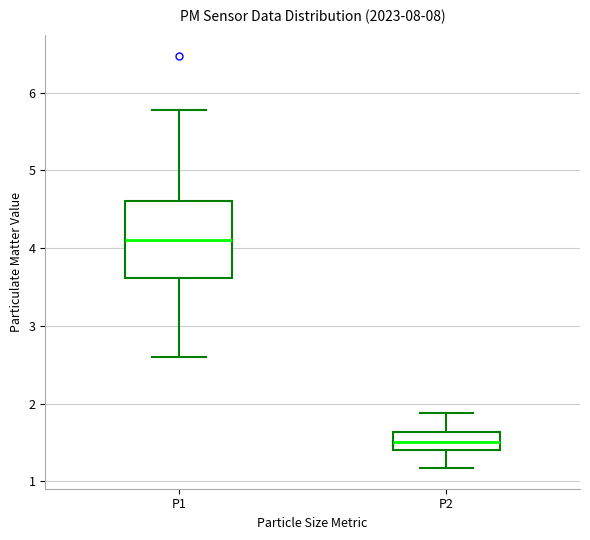

Which box's median line is the lowest?

P2